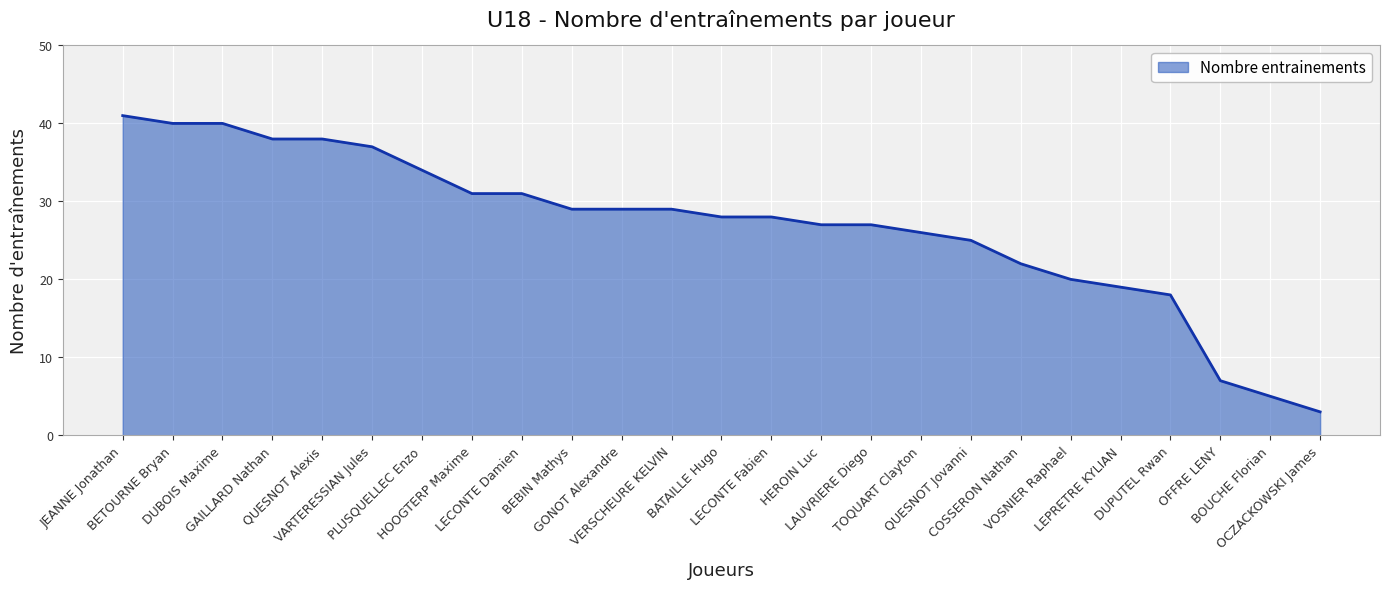

The chart shows a value of 29 at VERSCHEURE KELVIN. True or false?

True